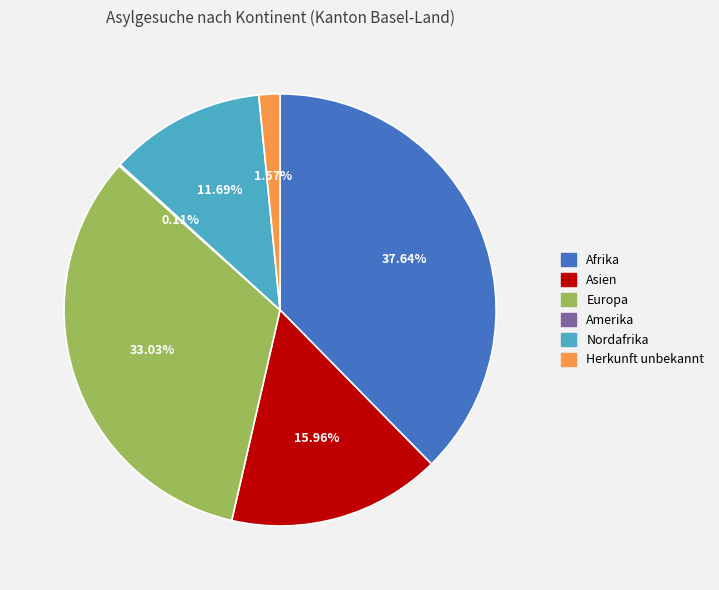

Between Herkunft unbekannt and Asien, which is larger?

Asien